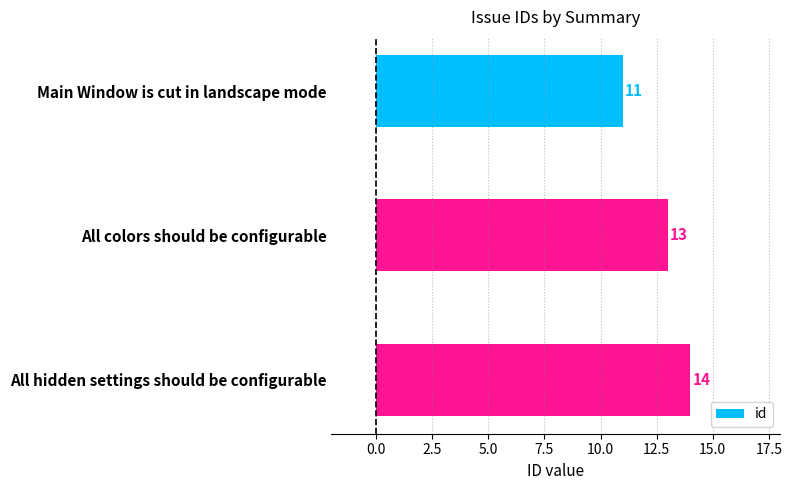

Where is the data nearest to the value 12?

Main Window is cut in landscape mode